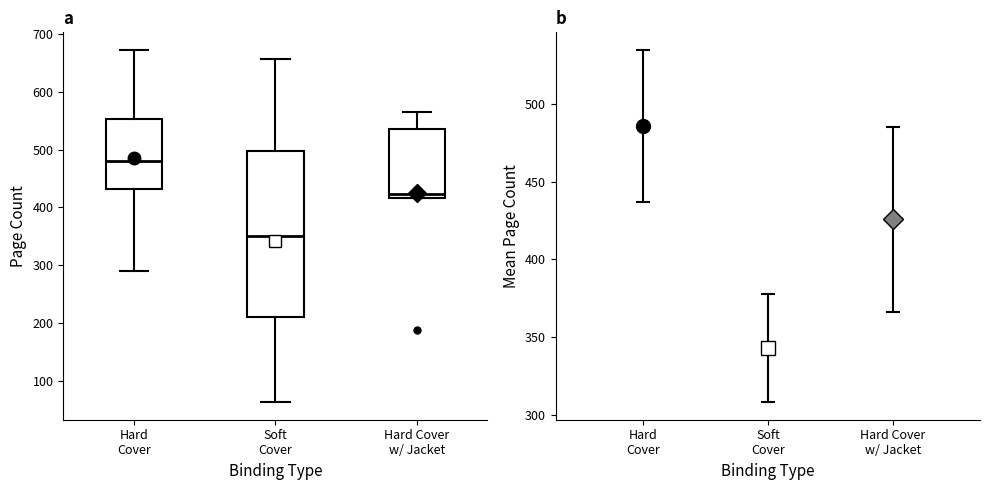

Reading left to right, transcribe this box plot: for each box, give where its median line is, the range the box spans, and where its two whiskers end, as read against the y-axis. The values are not printed on the chart, so give them approximately, as read against the axis.

Hard Cover: median 480, box 430 to 550, whiskers 290 to 670
Soft Cover: median 350, box 210 to 500, whiskers 60 to 660
Hard Cover w/ Jacket: median 420 (just above the box's lower edge), box 420 to 540, whiskers 420 to 560